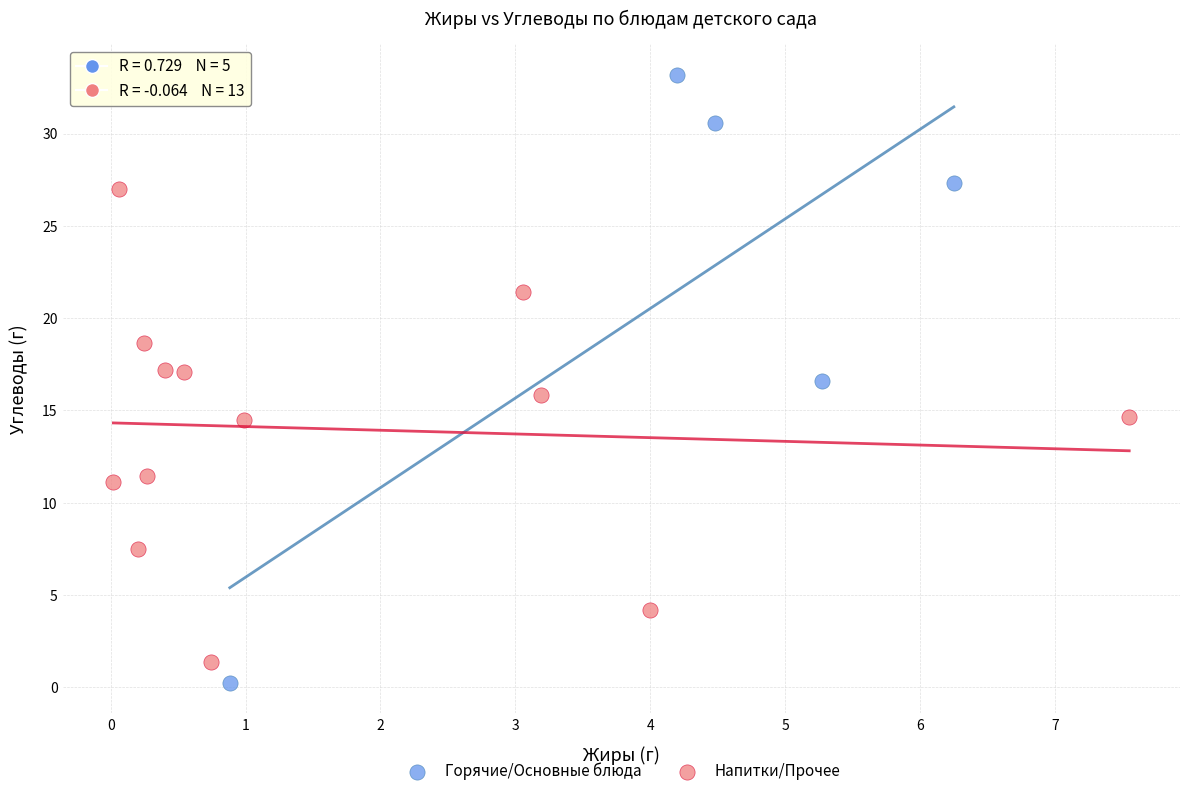

Which series reaches the maximum Y coordinate?

Горячие/Основные блюда